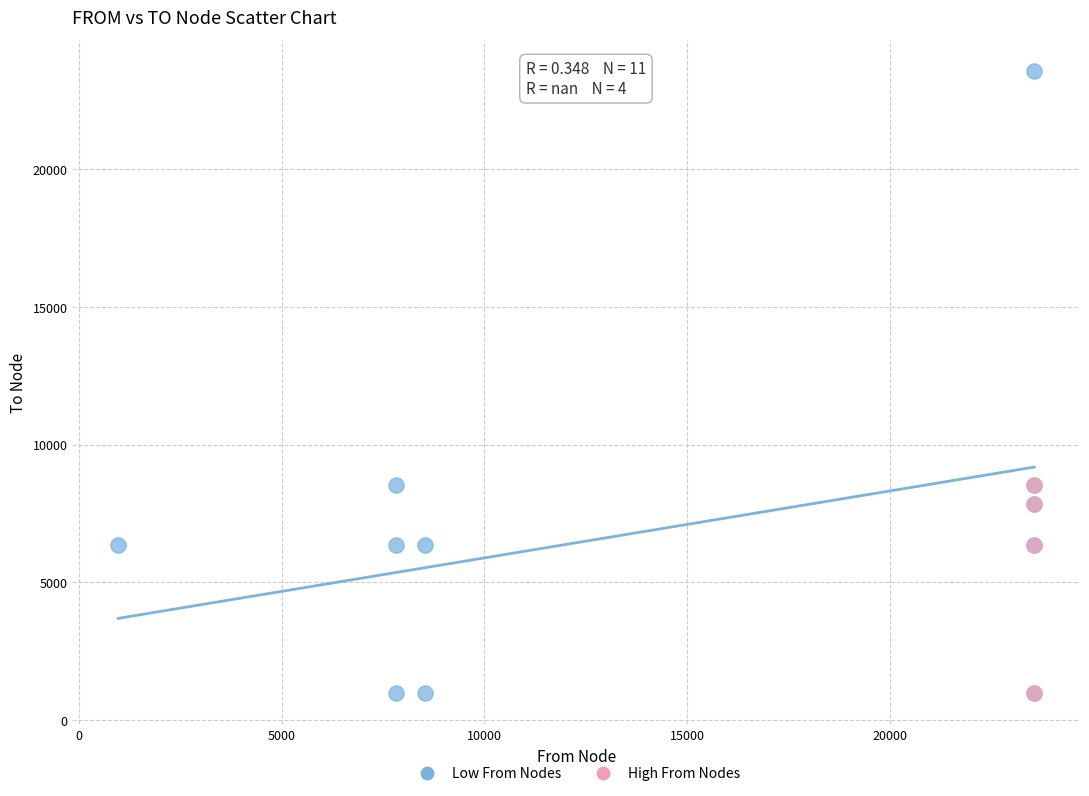

Which series reaches the maximum Y coordinate?

Low From Nodes